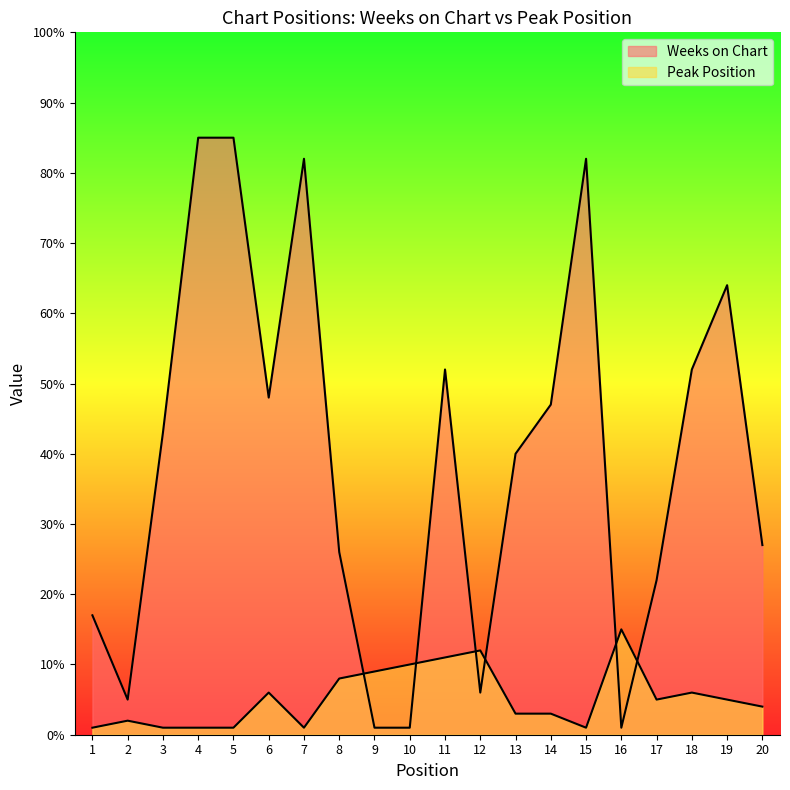

What is the difference between the highest and lowest values at 9?

8